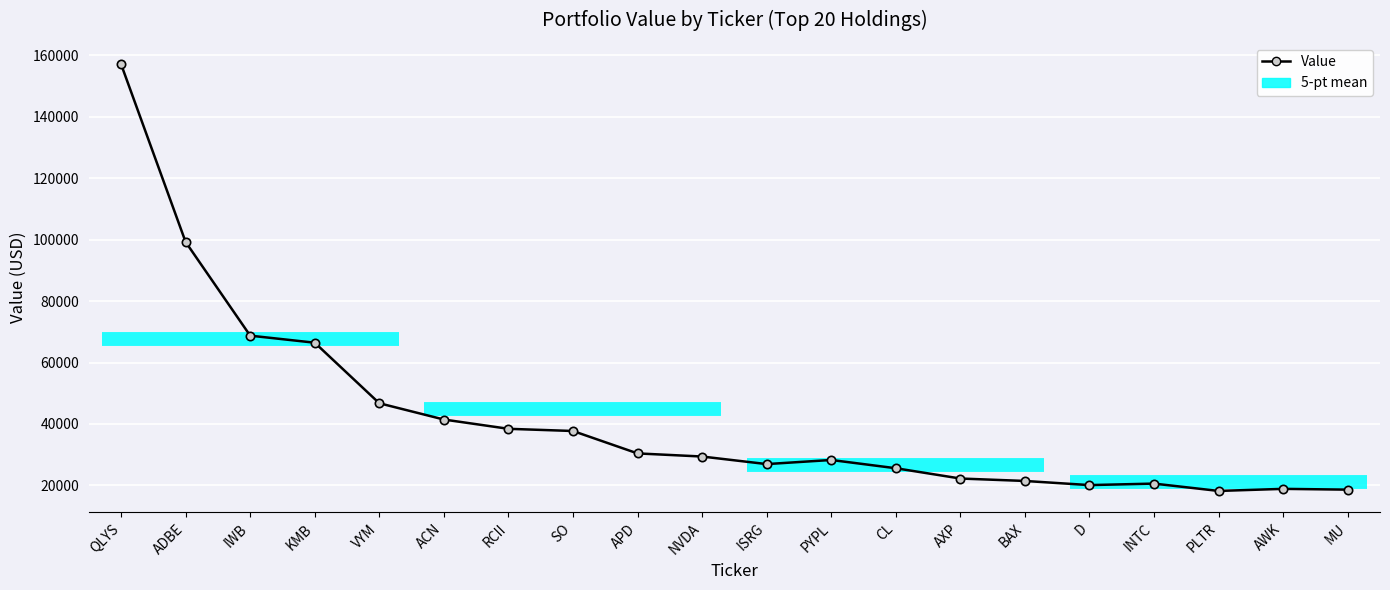

Reading left to right, what are all the values shown in this chart?

QLYS=157117	ADBE=99236	IWB=68752	KMB=66458	VYM=46750	ACN=41455	RCII=38432	SO=37719	APD=30426	NVDA=29411	ISRG=26948	PYPL=28287	CL=25602	AXP=22250	BAX=21460	D=20111	INTC=20600	PLTR=18210	AWK=18886	MU=18630